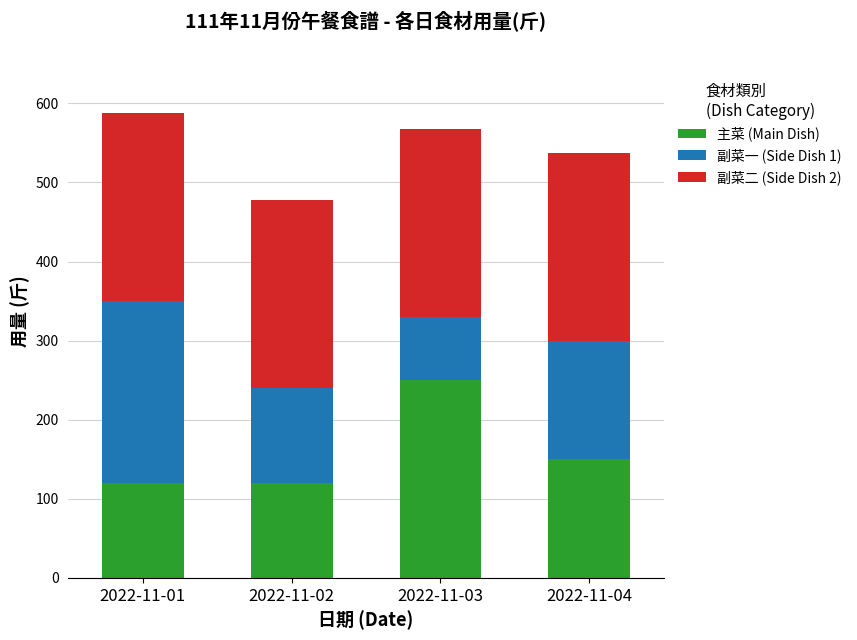

What is the approximate value of 主菜 (Main Dish) at 2022-11-04?

150.0